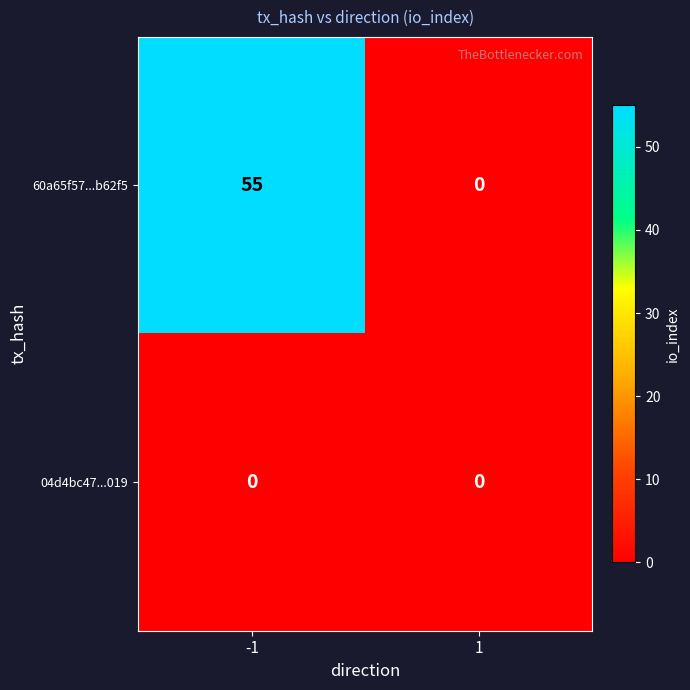

Which series has the largest total across all categories?

60a65f57...b62f5